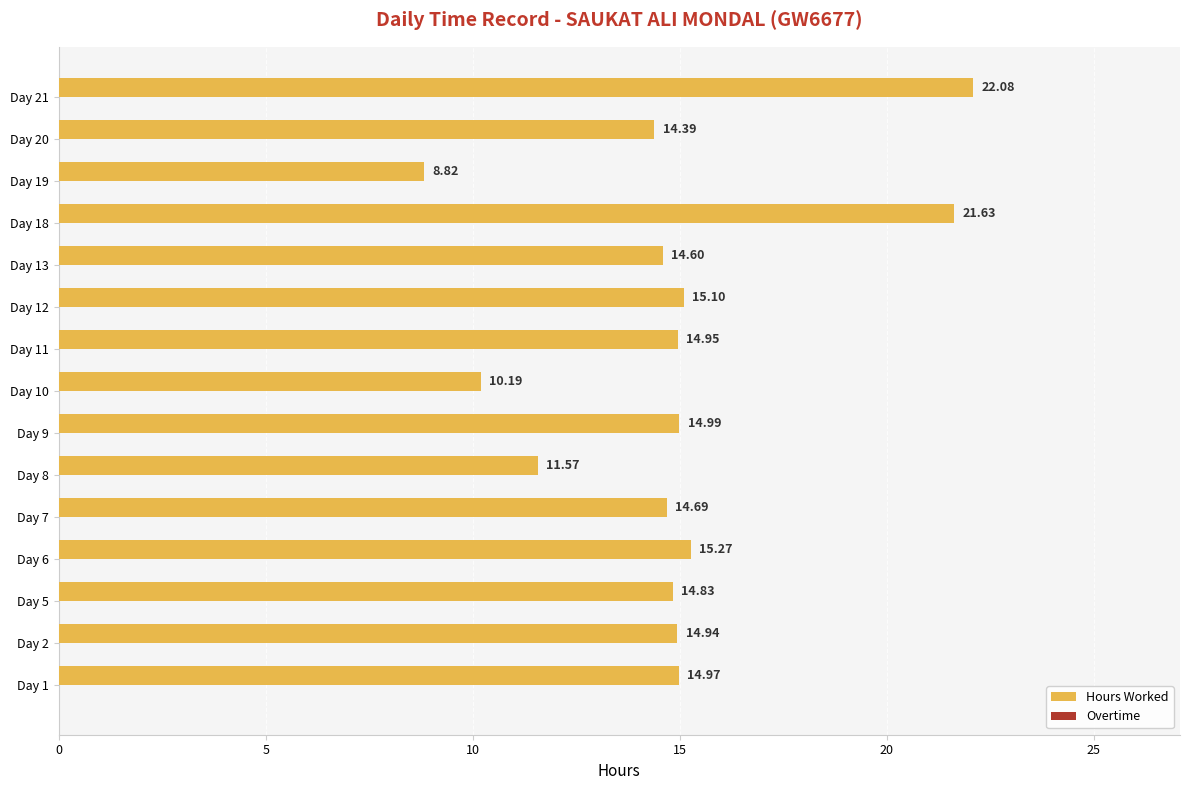

What is the ratio of the value at Day 10 to the value at Day 9?

0.7